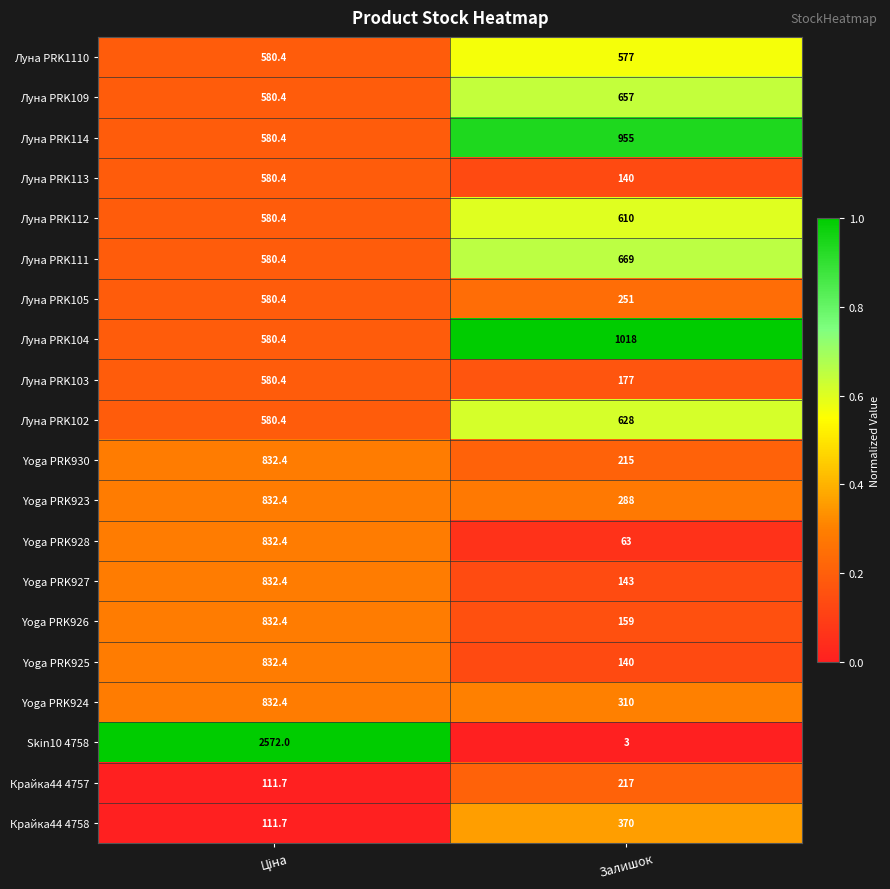

Which series has the widest spread of values?

Skin10 4758